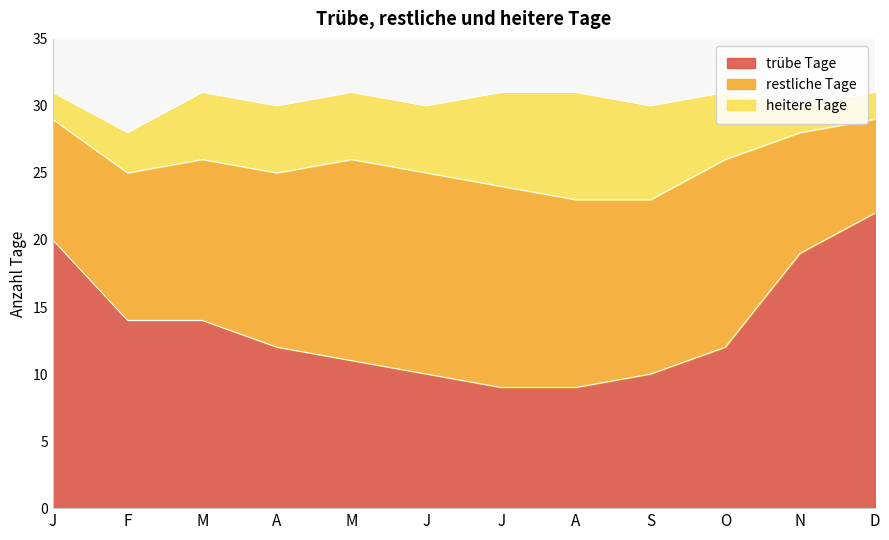

Read the trübe Tage value at D, to the nearest 5.

20